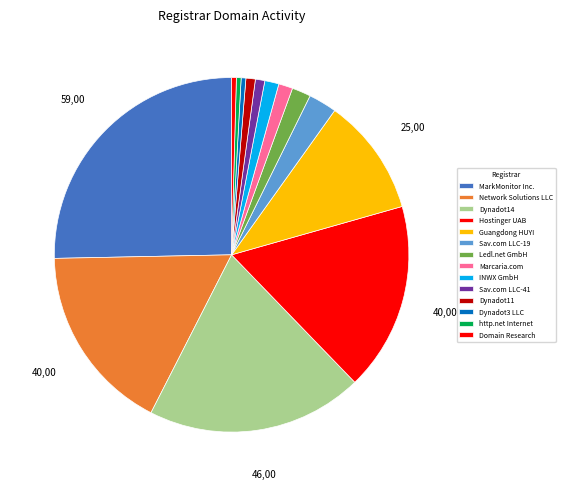

Which slice is the smallest?

Dynadot3 LLC